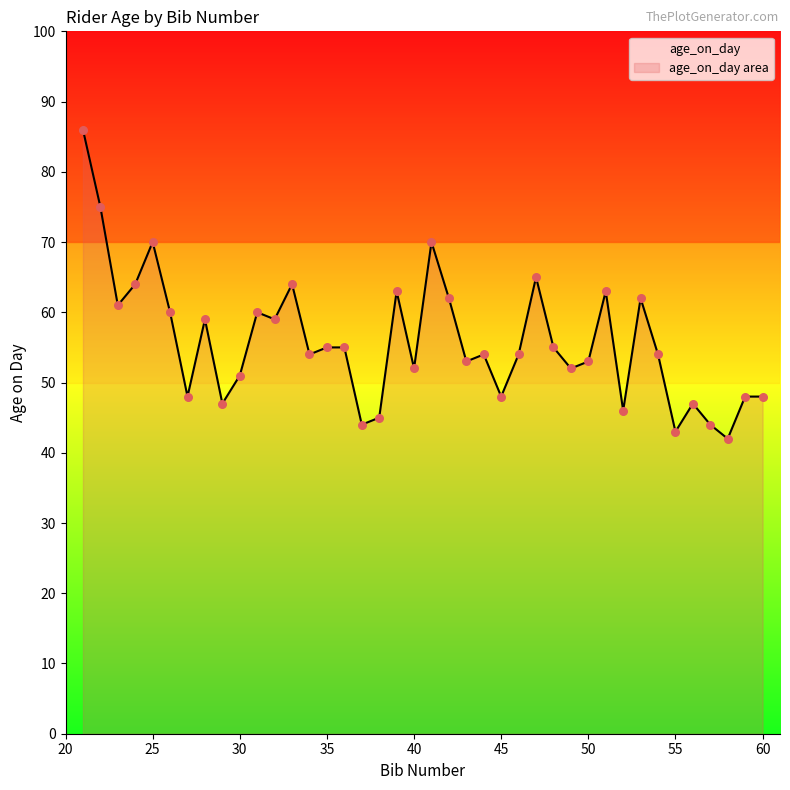

What is the ratio of the value at 49 to the value at 34?

1.0